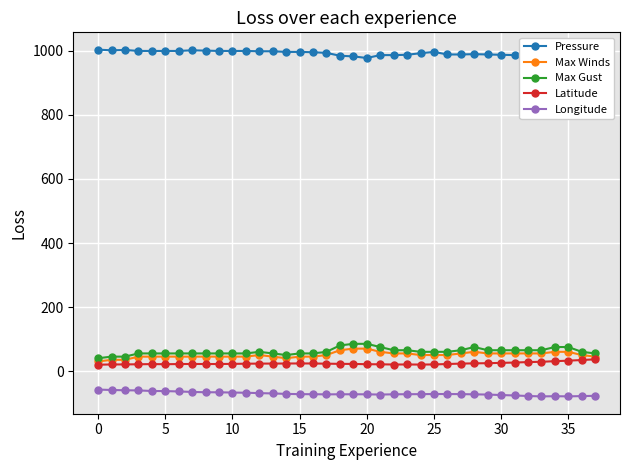

How many categories are shown in the chart?

38